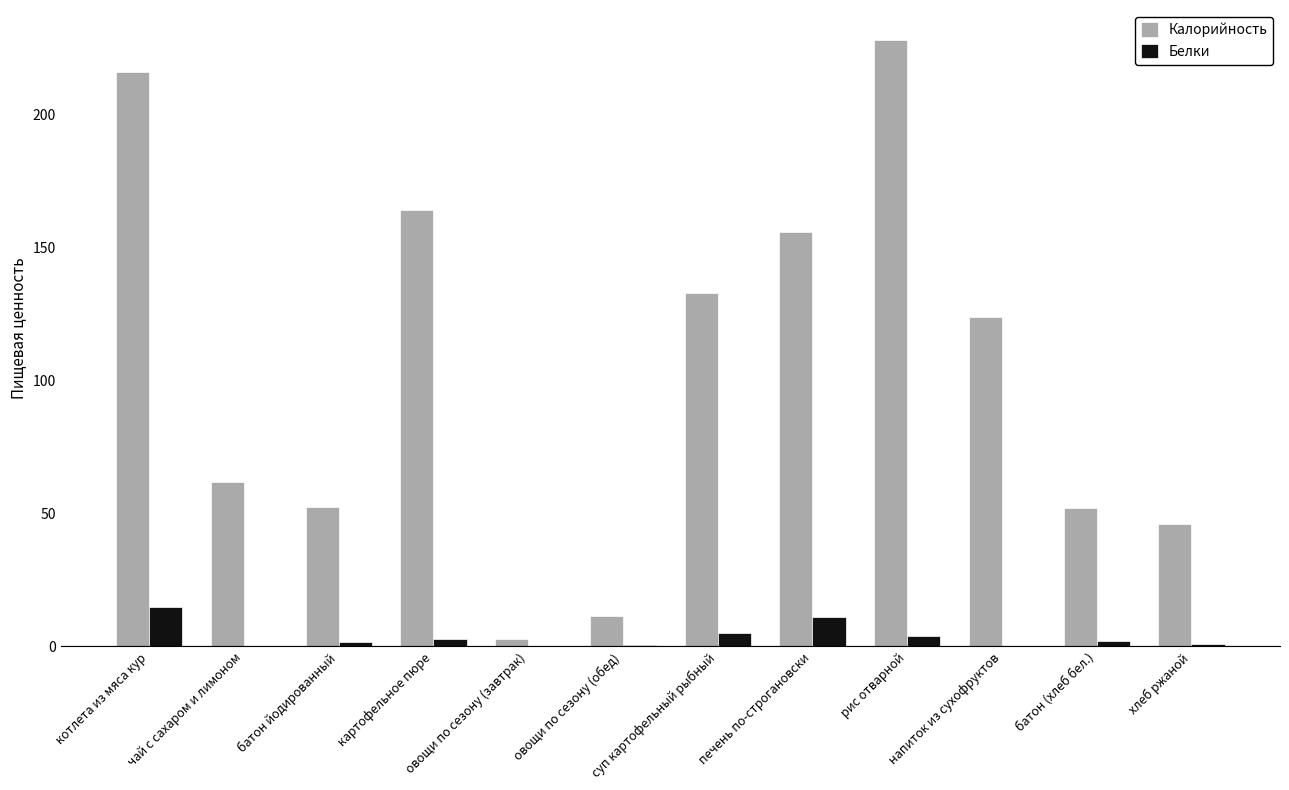

What is the highest value of the Калорийность series?

228.0